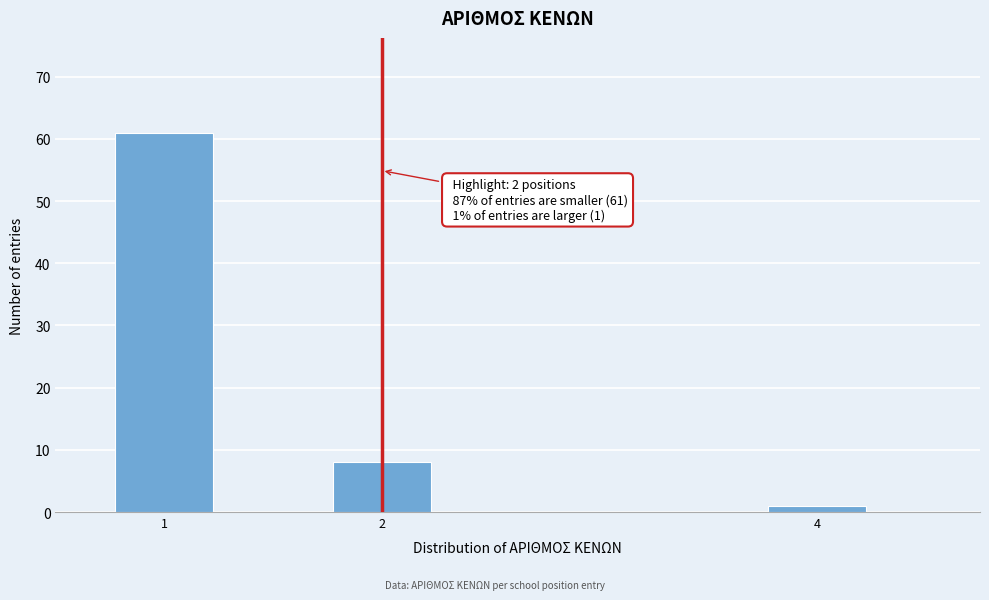

Reading left to right, what are all the values shown in this chart?

61	8	1